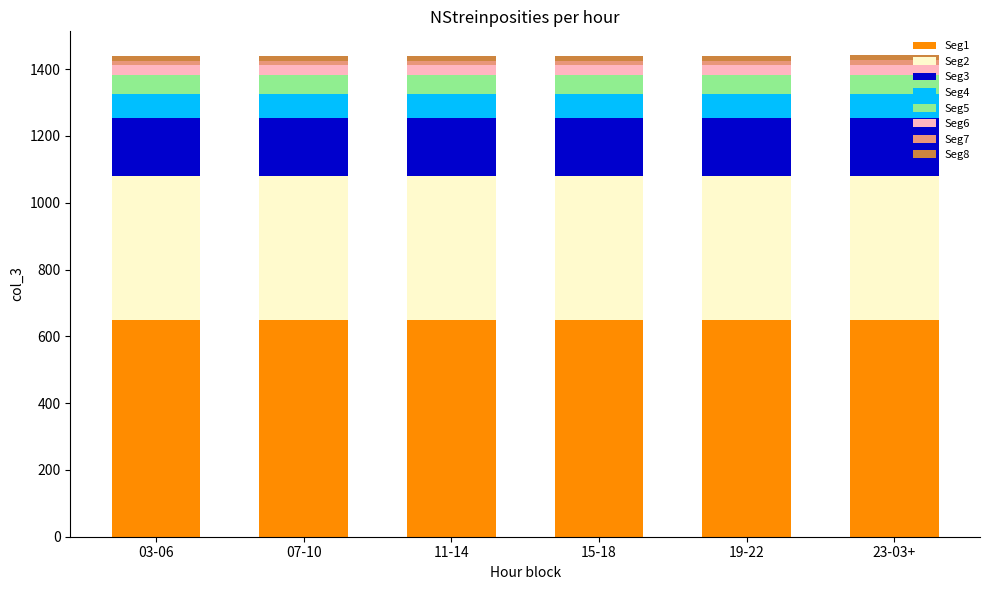

Does the chart contain stacked bars?

Yes